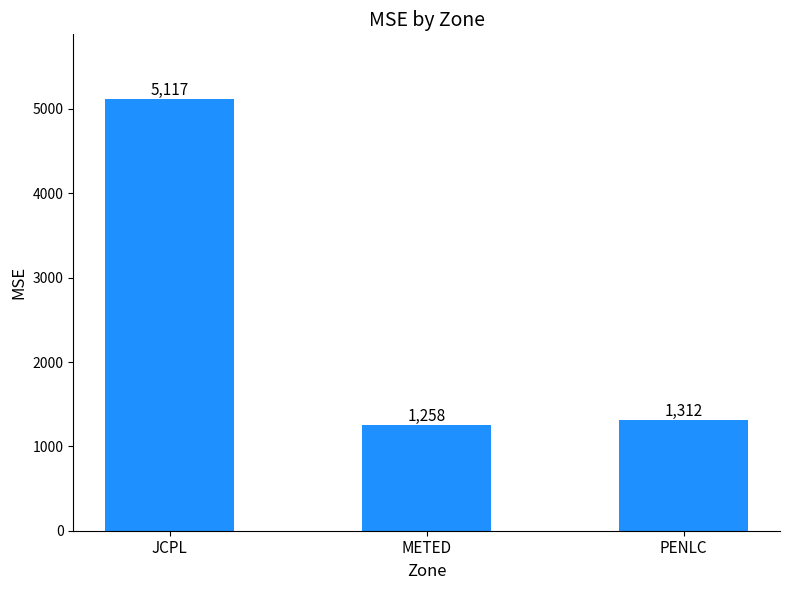

Are the bars horizontal?

No